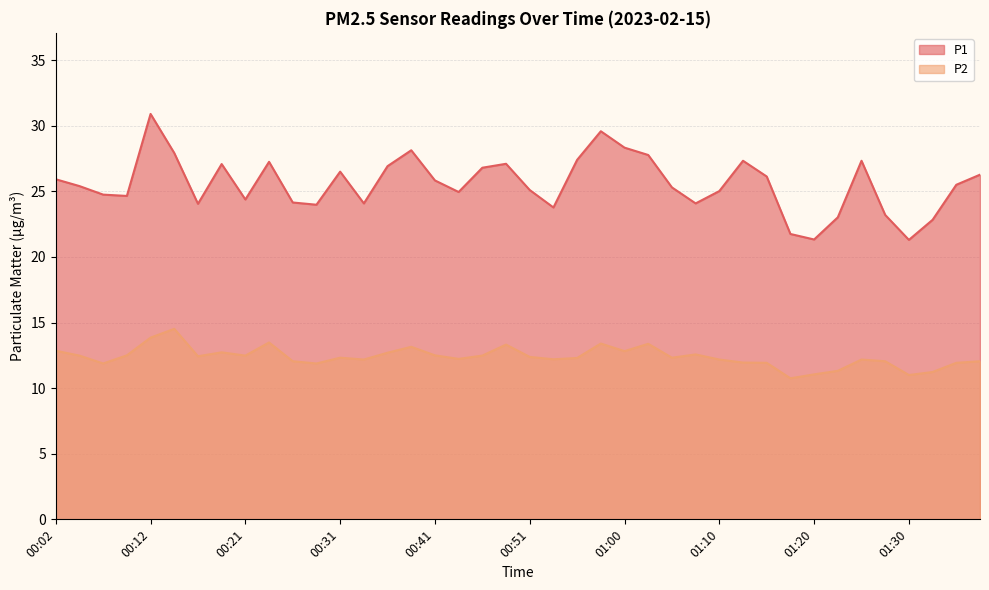

The P2 series shows 15.3 at 01:20. True or false?

False